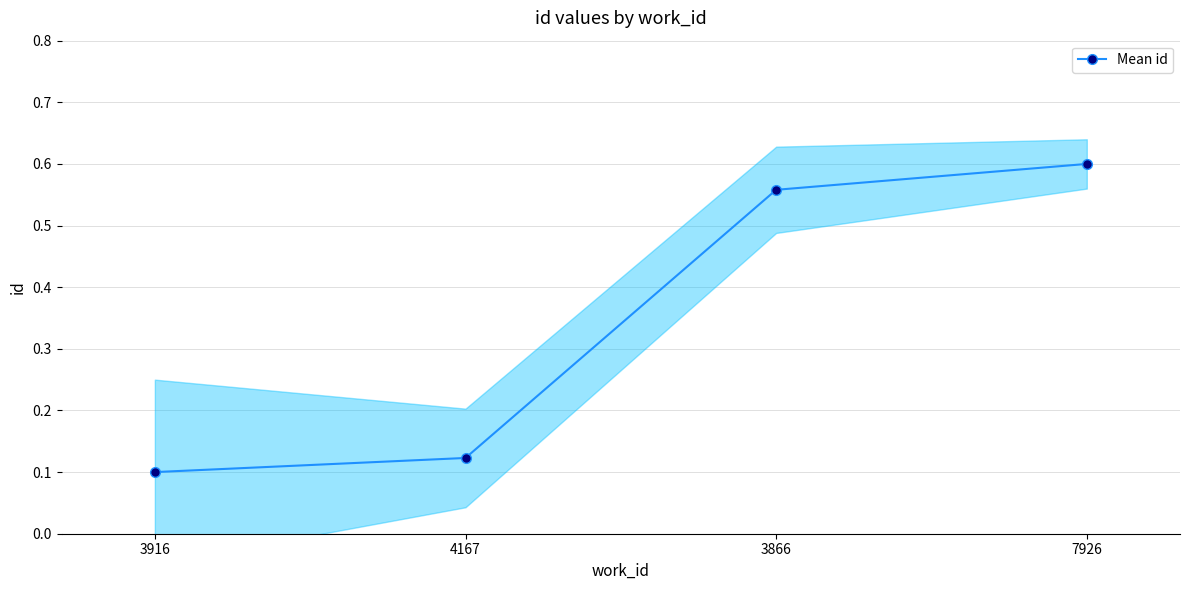

Is this an area chart (filled region under the line)?

No